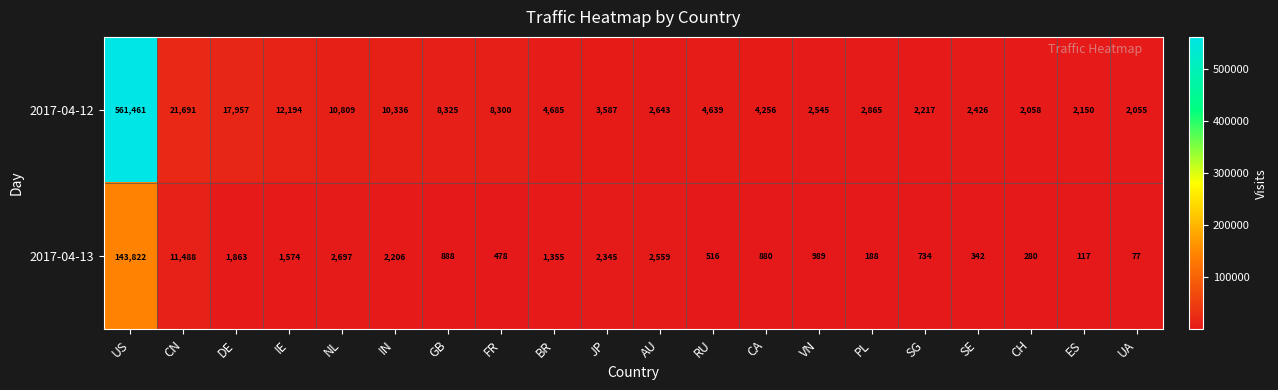

Which series changed the most between CN and CA?

2017-04-12